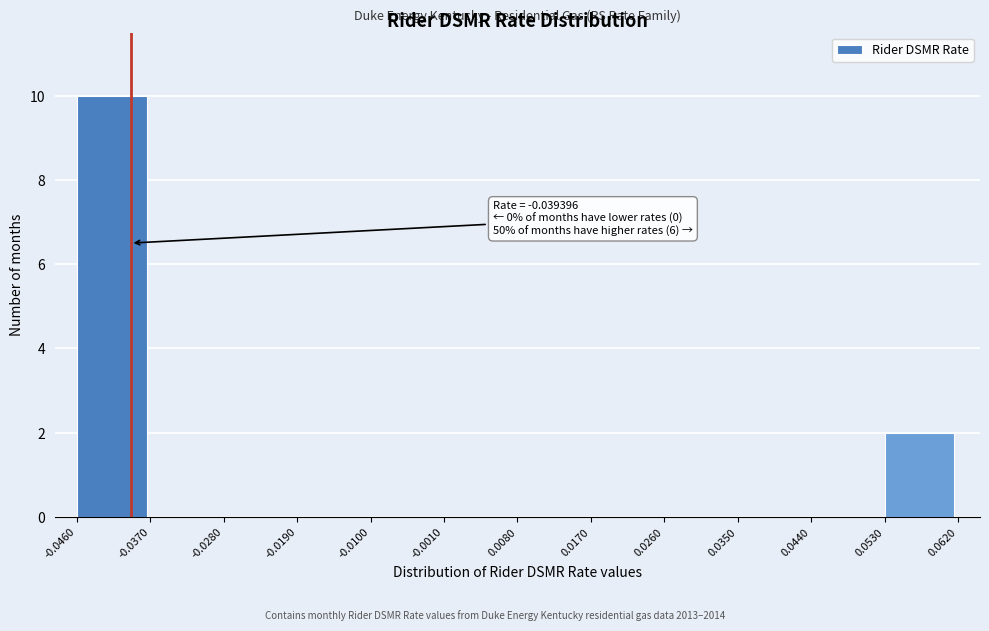

Which range on the x-axis has the tallest bar?

-0.0460 to -0.0370